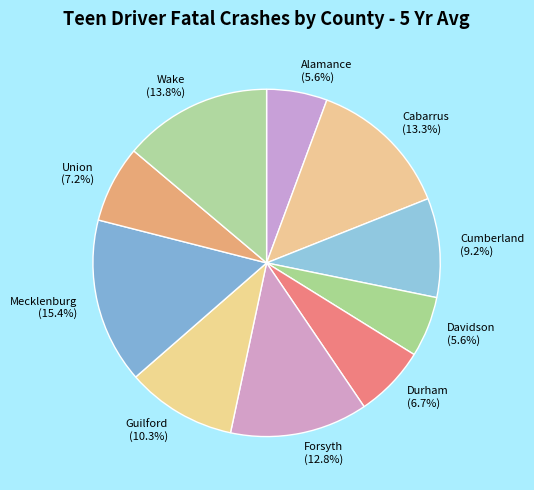

Between Cabarrus (13.3%) and Forsyth (12.8%), which is larger?

Cabarrus (13.3%)